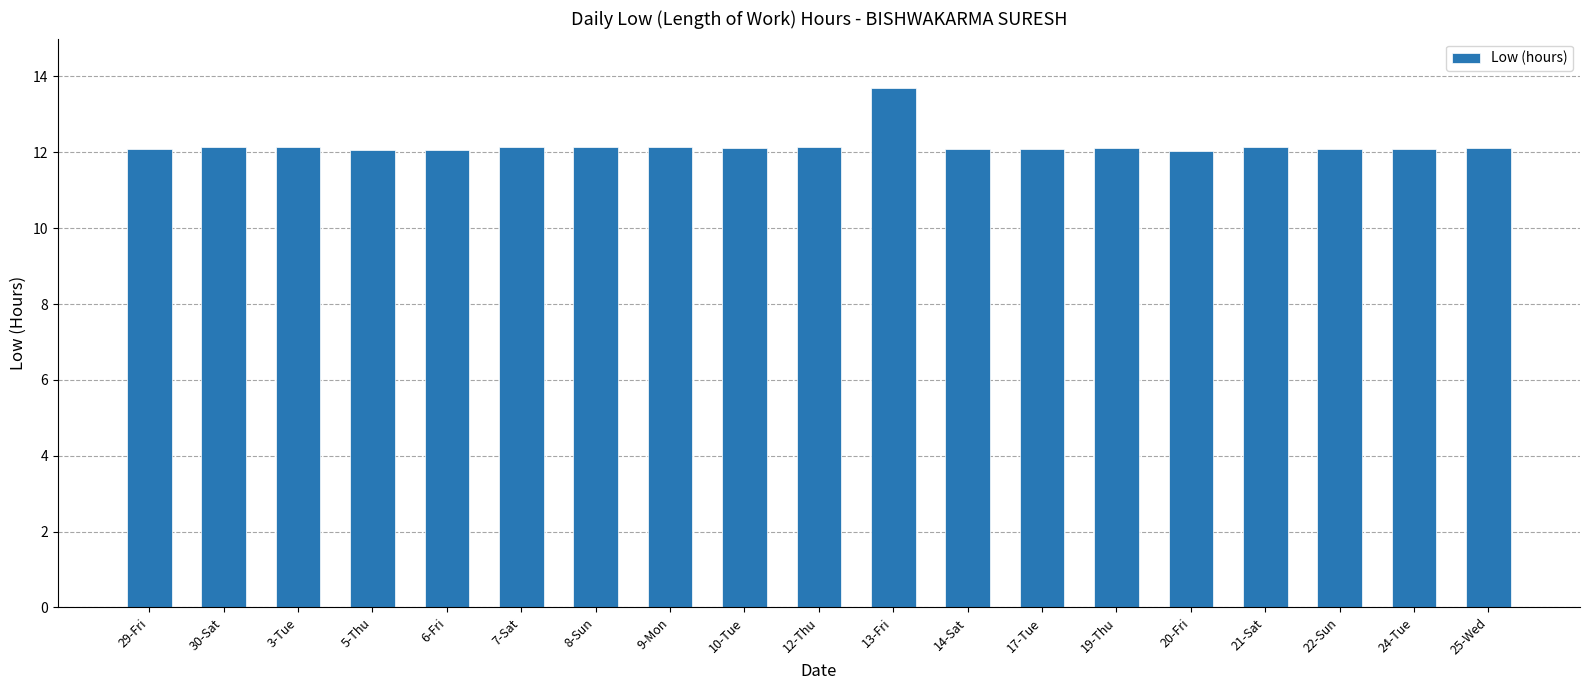

Approximately how many times larger is the value at 7-Sat compared to 13-Fri?

0.9